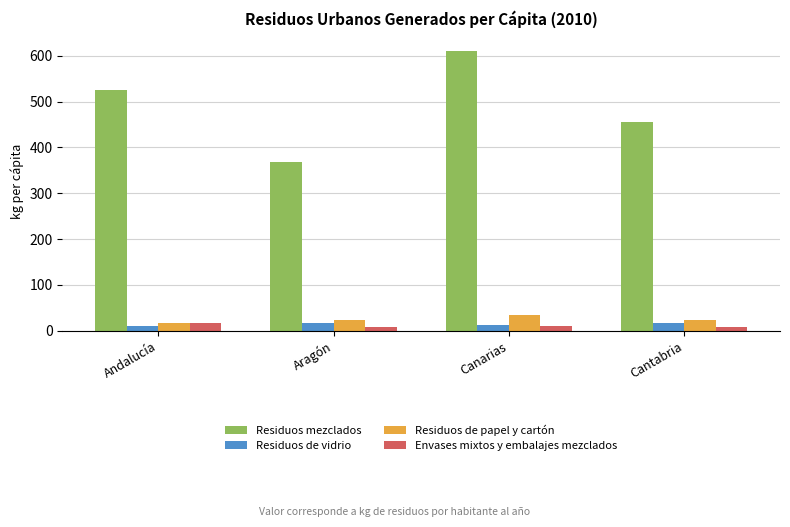

Does the chart contain stacked bars?

No